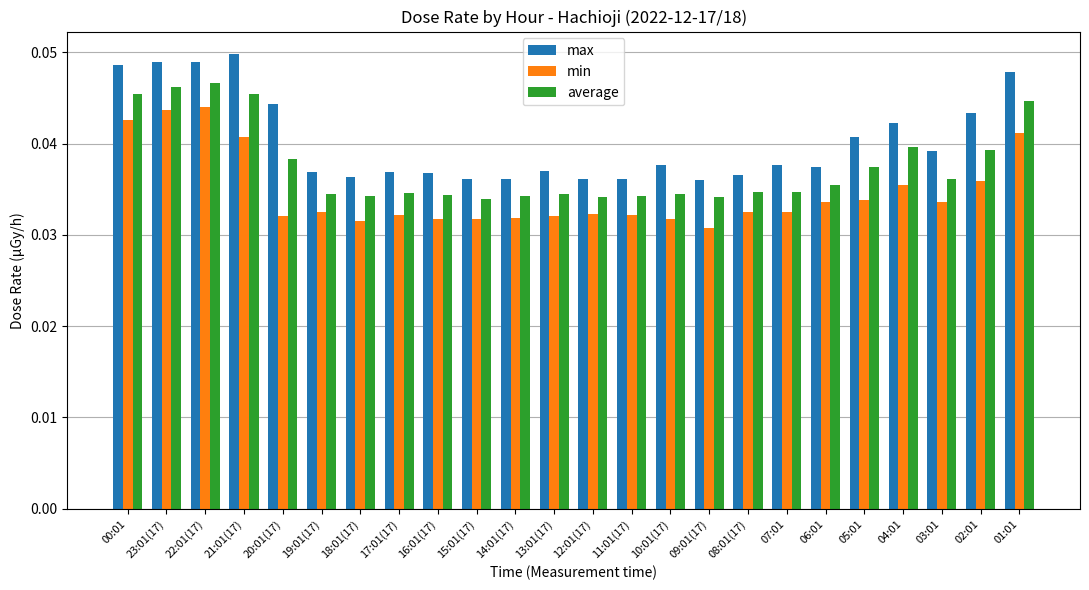

Which series changed the most between 22:01(17) and 07:01?

average